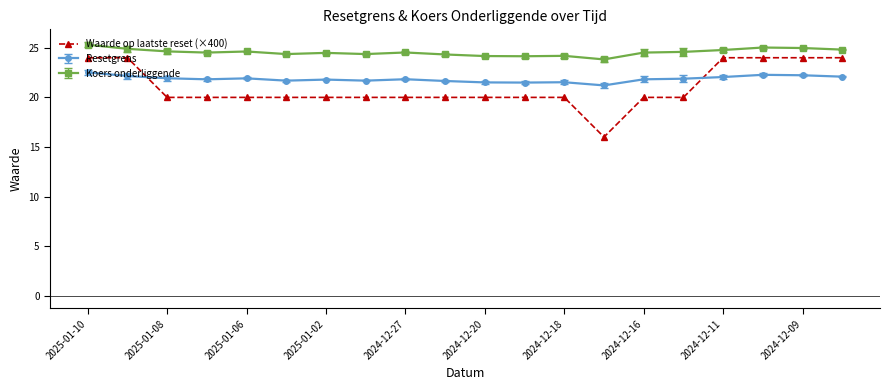

What is the average value of the Waarde op laatste reset (×400) series?

21.0